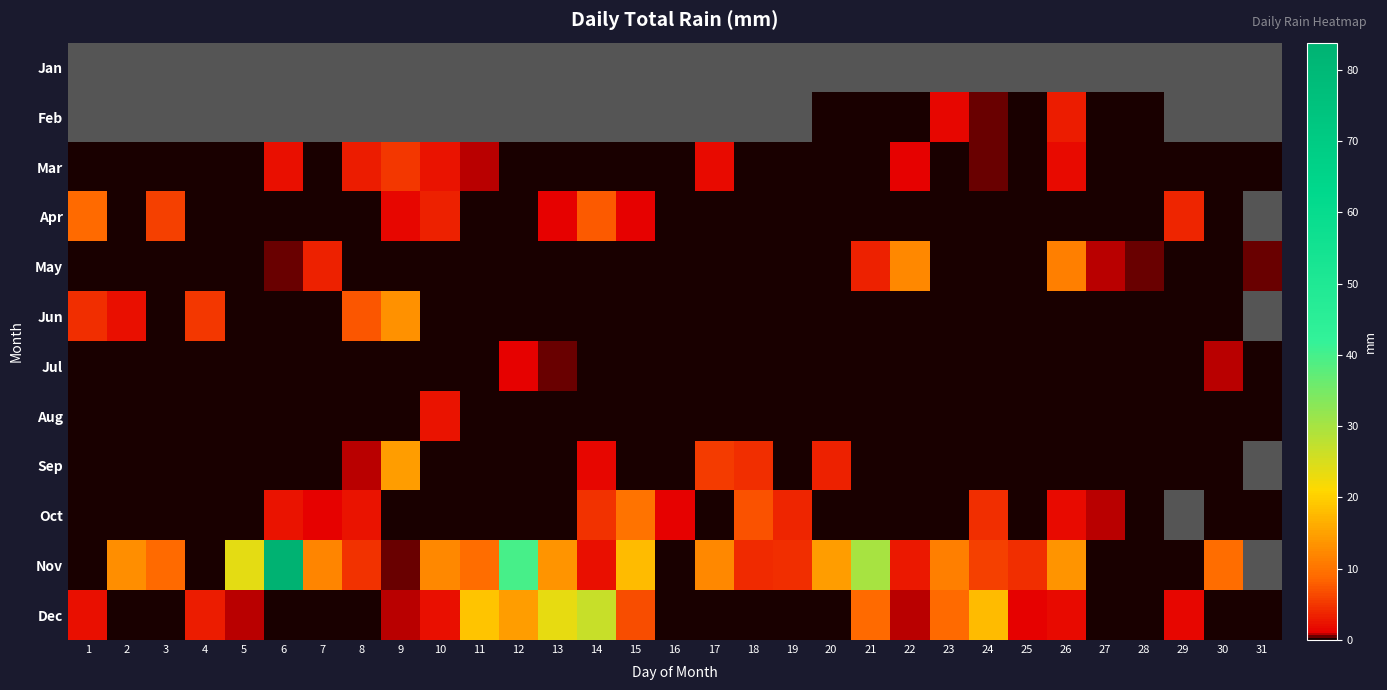

Which category has the highest value in the Dec series?

14